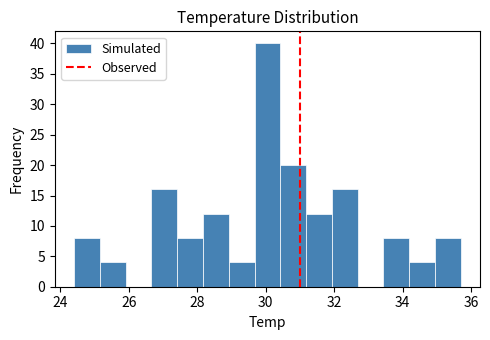

Around what value on the x-axis is the tallest bar? Give the approximate position of its centre, as read against the axis.

30.0